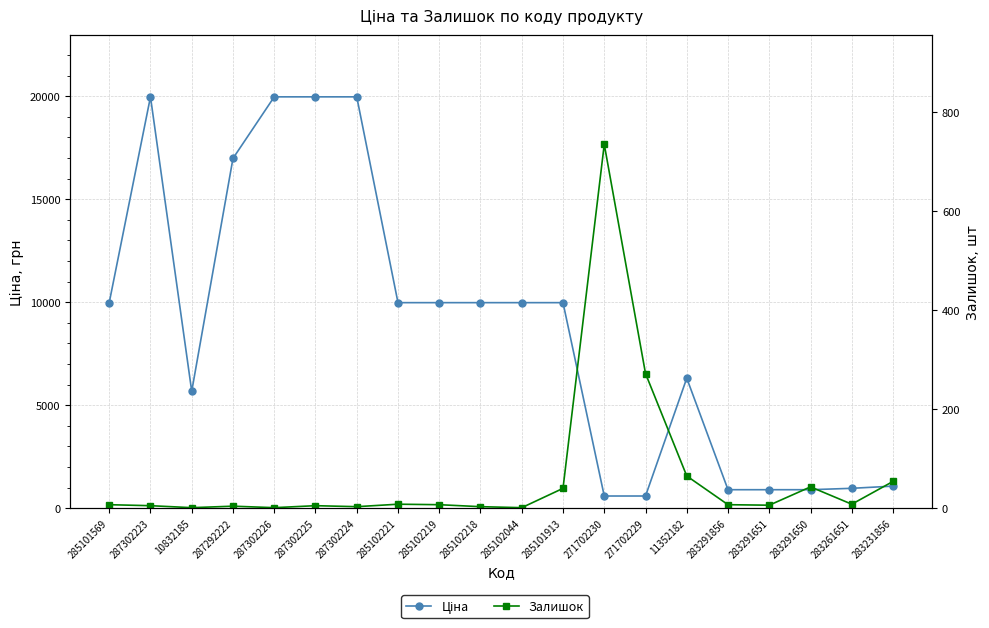

Between 287292222 and 283261651, which series saw the biggest shift?

Ціна